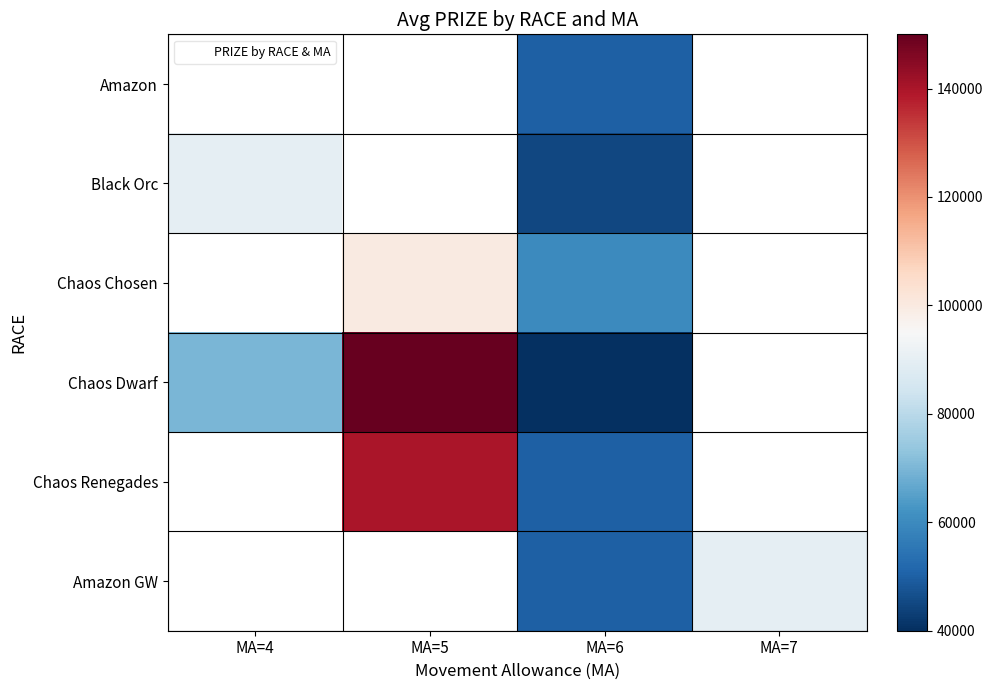

How many values in Amazon are above zero?

1